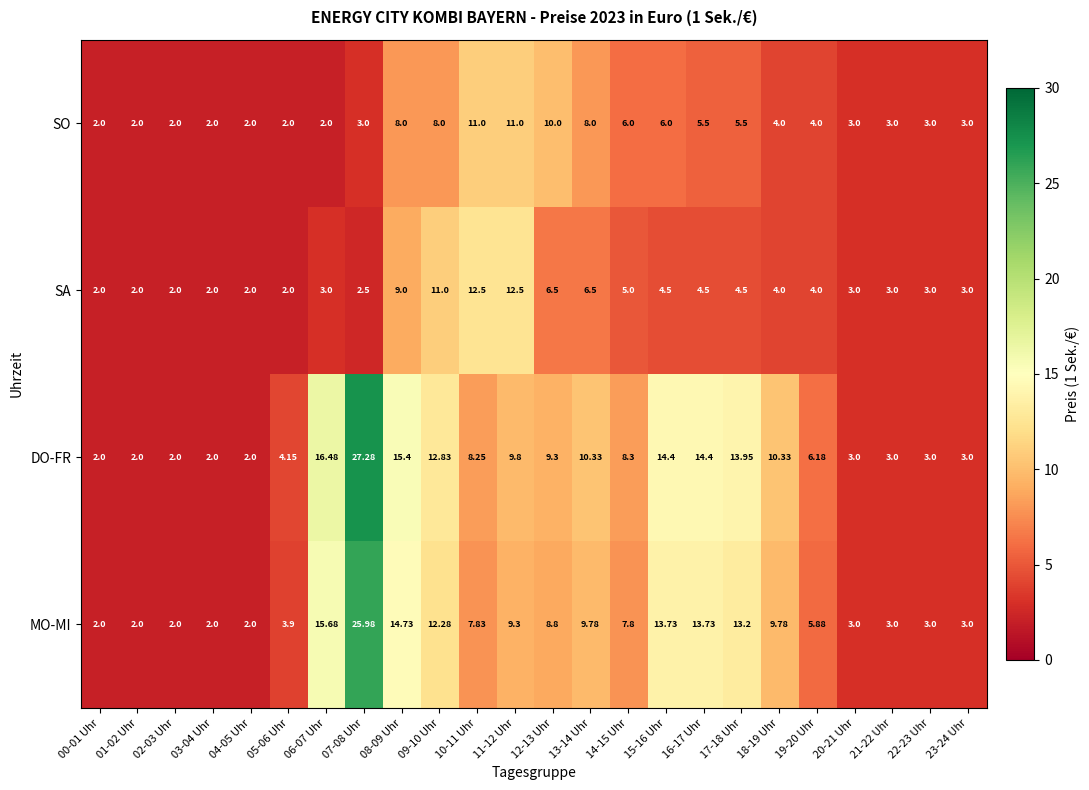

At which category is the sum across all series the highest?

07-08 Uhr